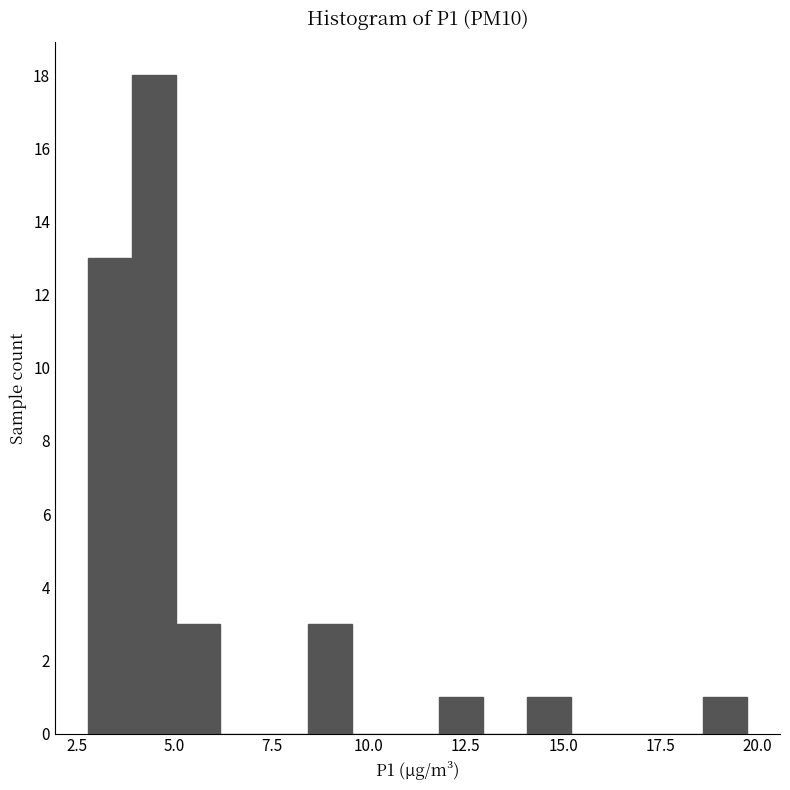

Around what value on the x-axis is the tallest bar? Give the approximate position of its centre, as read against the axis.

4.5